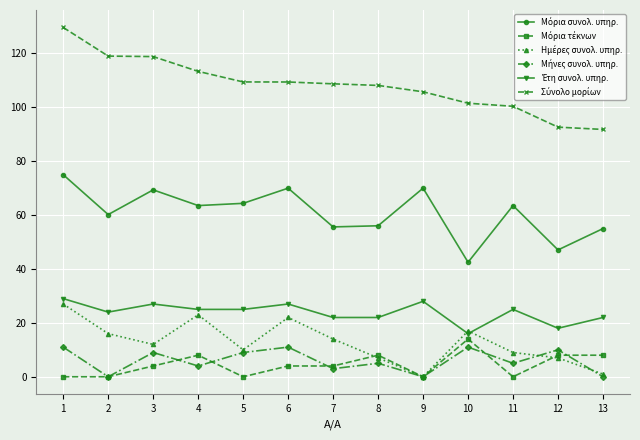

What is the difference between the highest and lowest values at 7?

105.7